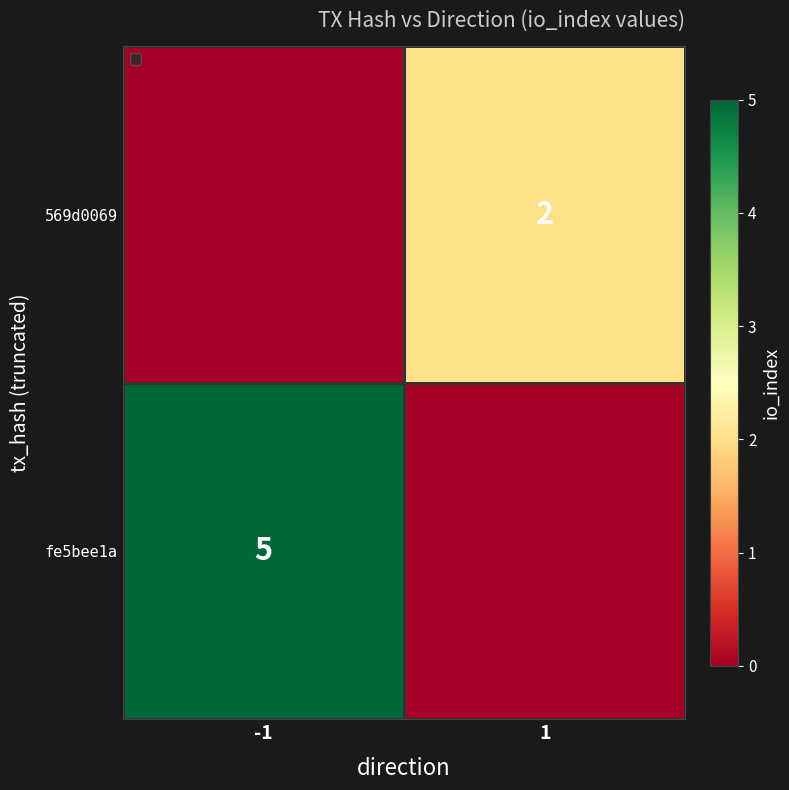

The 569d0069 series shows 2 at 1. True or false?

True